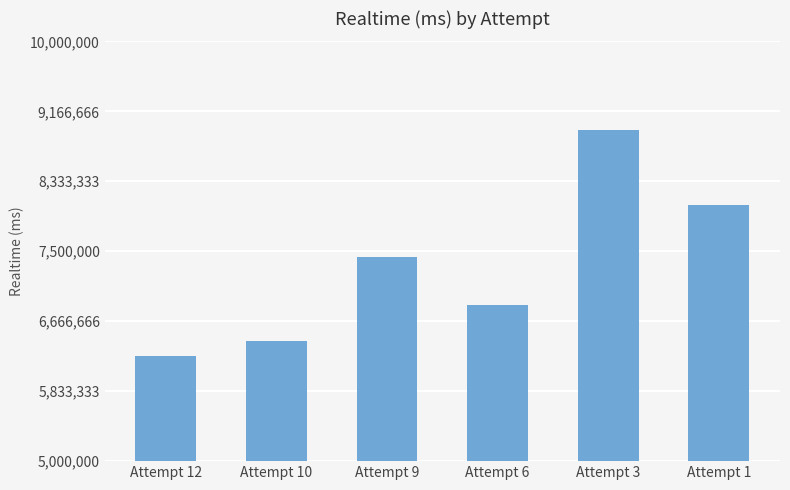

At which category does the chart reach its peak across all series?

Attempt 3